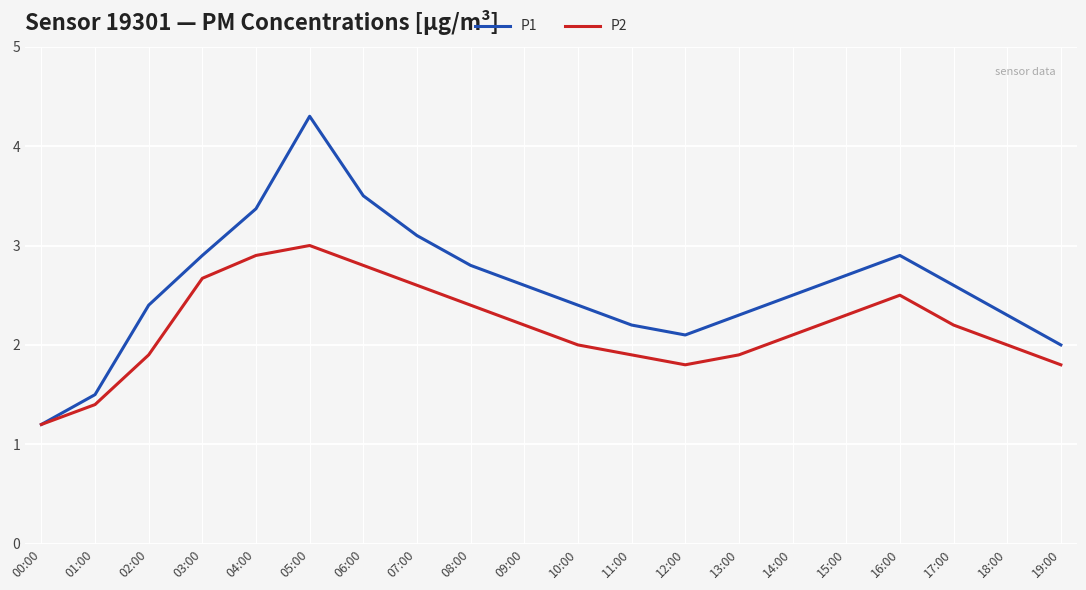

What is the difference between the P2 values at 16:00 and 07:00?

0.1